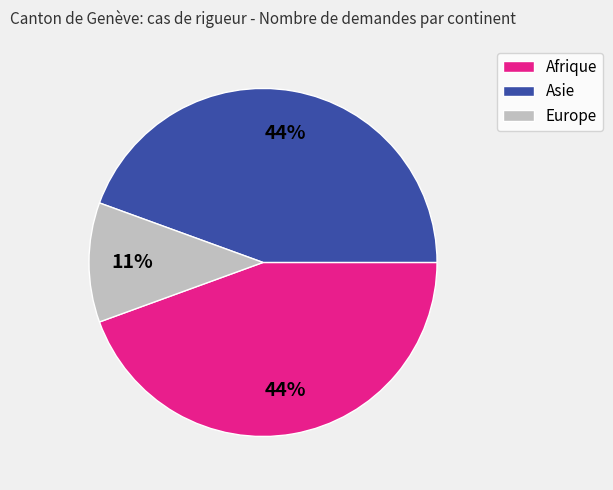

Does Europe account for over 50% of the chart?

No